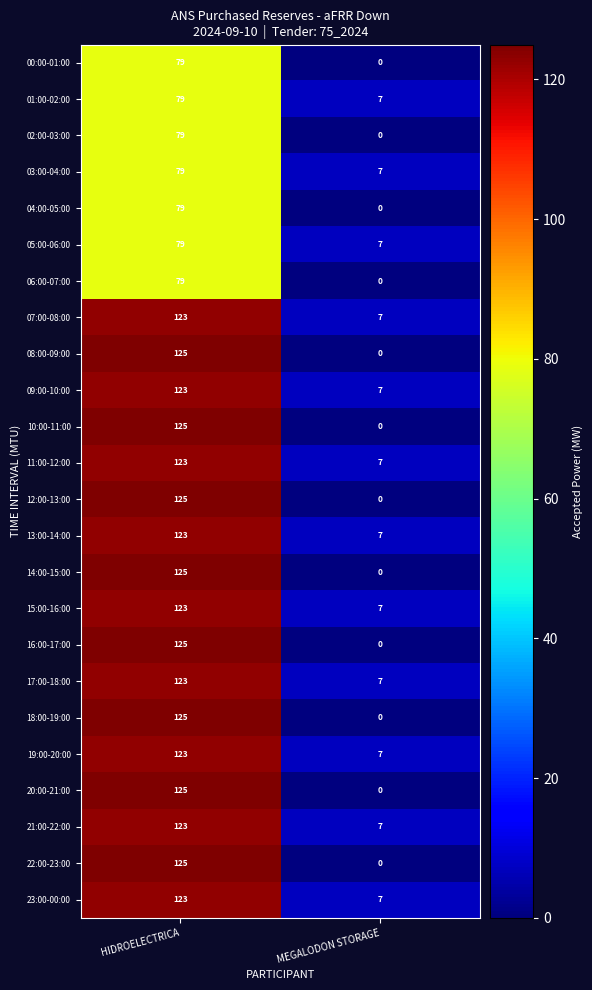

What is the approximate value of 05:00-06:00 at HIDROELECTRICA, to the nearest 5?

80